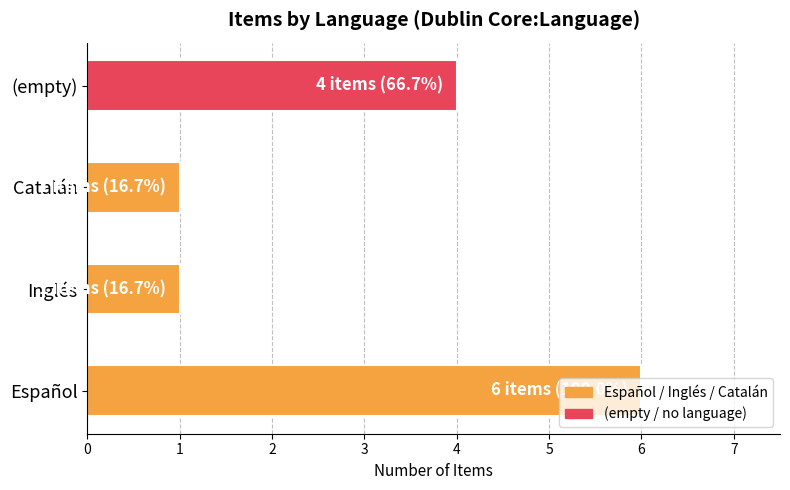

The chart shows a value of 6 at (empty). True or false?

False